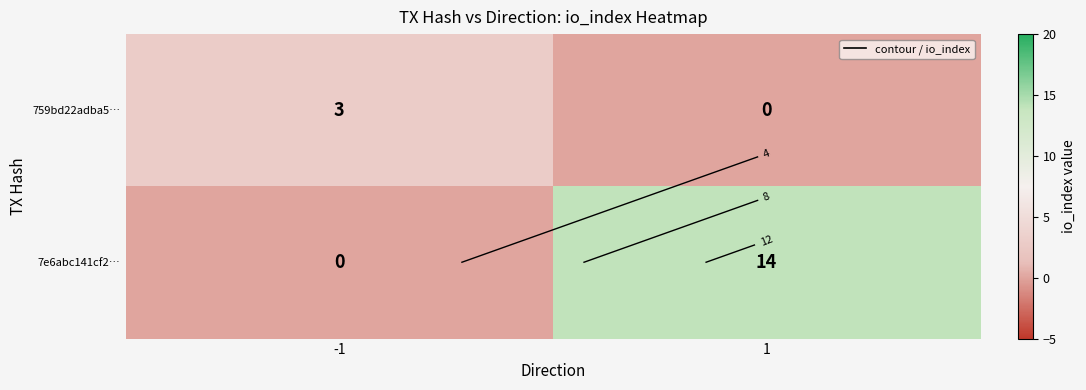

At which category is the sum across all series the highest?

1